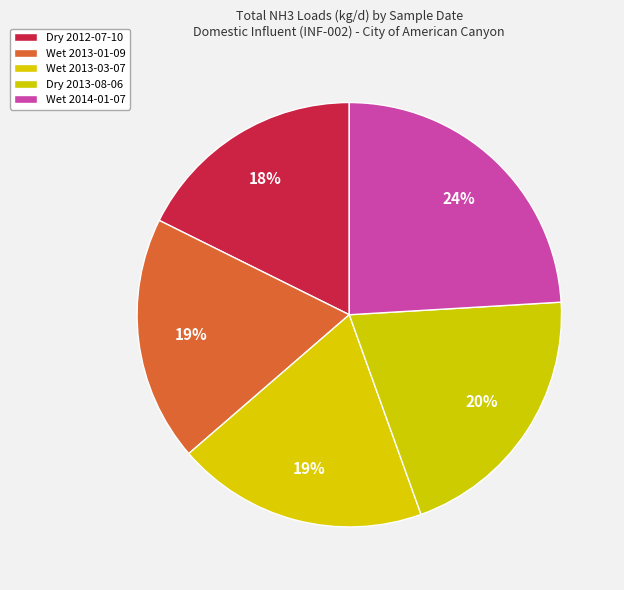

How much of the chart is everything except Wet 2013-01-09?

81.3%